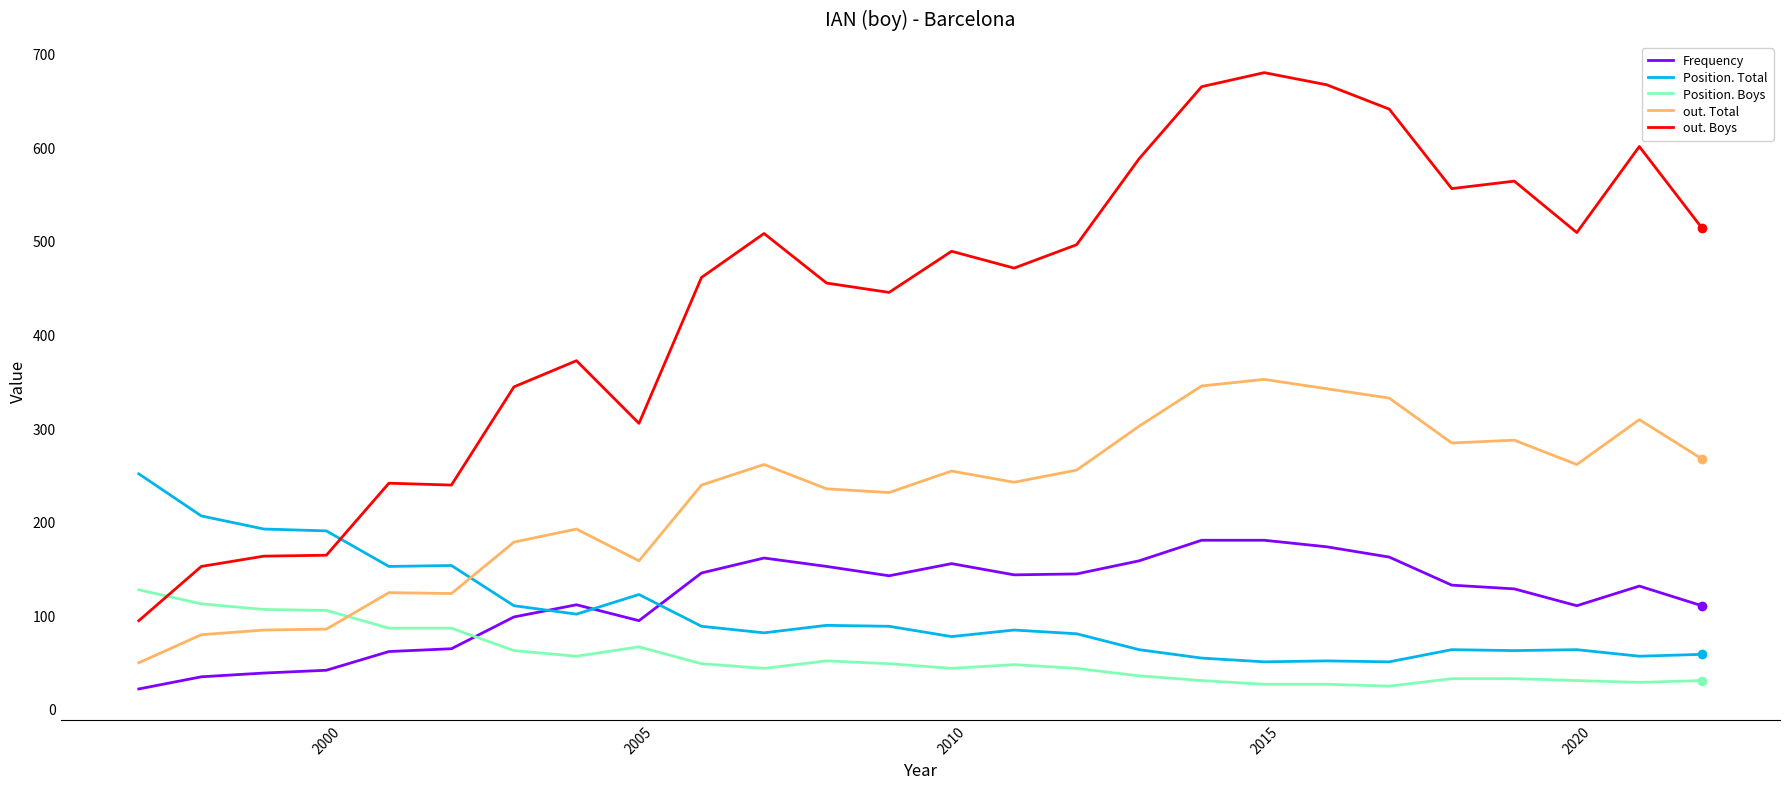

Which series has the widest spread of values?

out. Boys